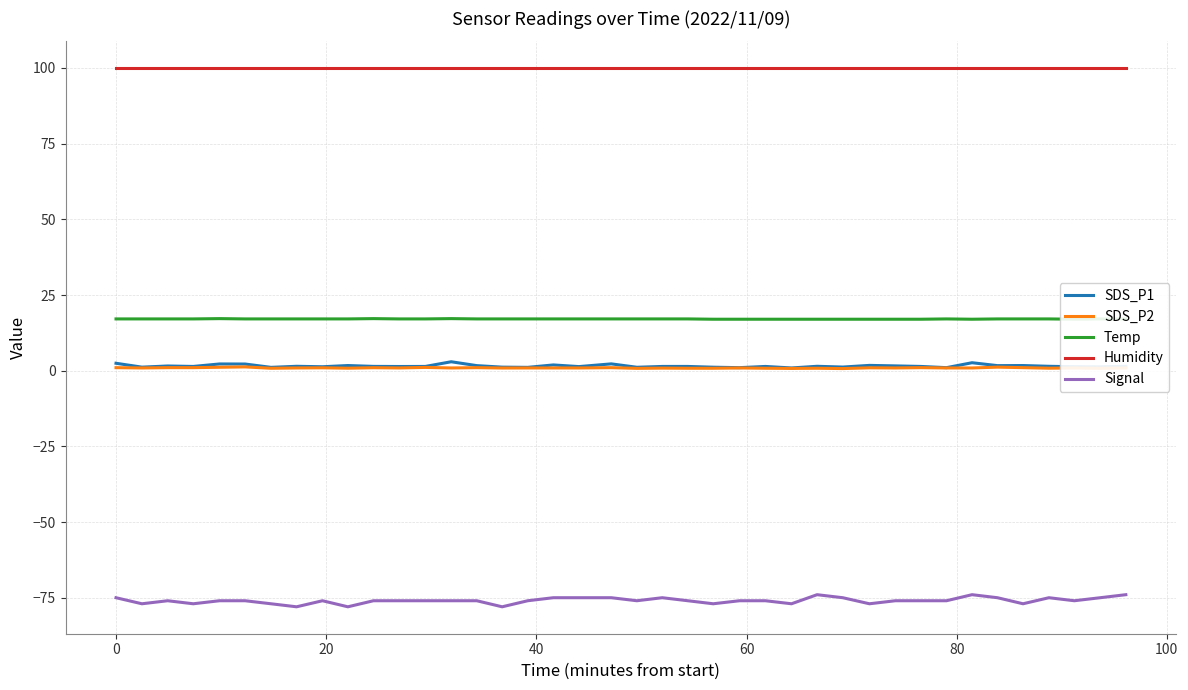

True or false: Signal and SDS_P1 intersect in this chart.

False